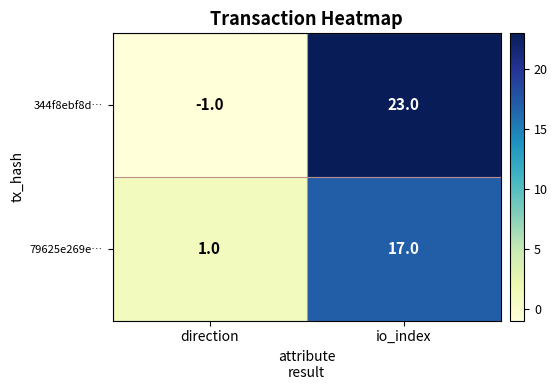

The value of 344f8ebf8d… at io_index is 10. True or false?

False